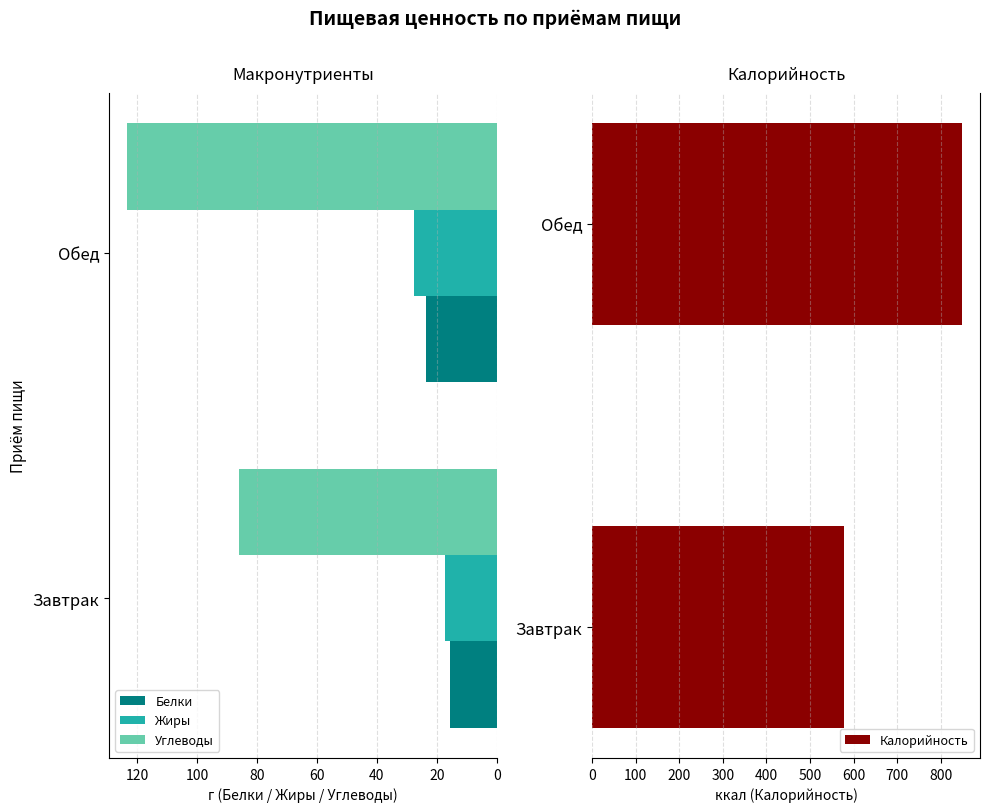

The Белки series shows 37.6 at Обед. True or false?

False